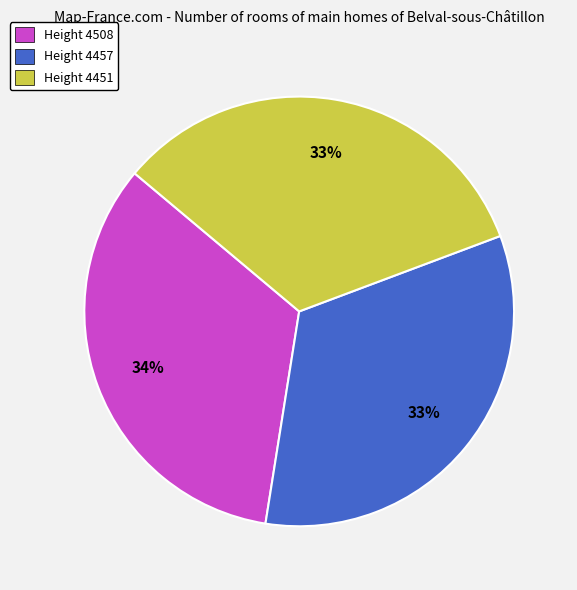

To the nearest percent, what portion does Height 4451 represent?

33%